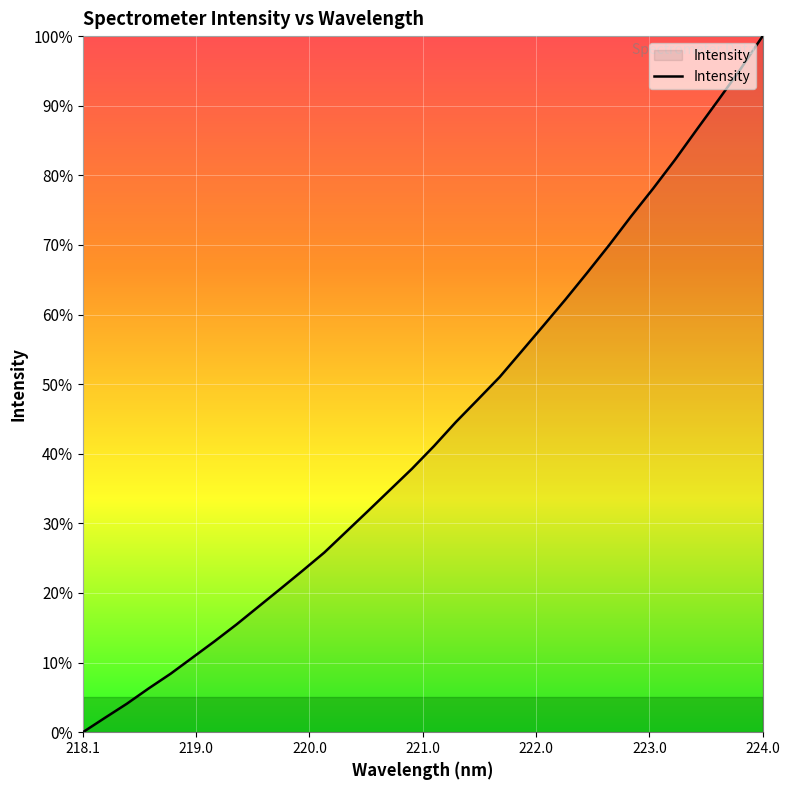

Reading right to left, list all the values displayed in this chart.

100.0	95.3	90.9	86.6	82.2	78.1	74.1	70.0	66.0	62.2	58.4	54.7	51.0	47.8	44.6	41.1	37.9	34.8	31.8	28.8	25.8	23.2	20.6	18.0	15.5	13.1	10.7	8.4	6.3	4.1	2.1	0.0